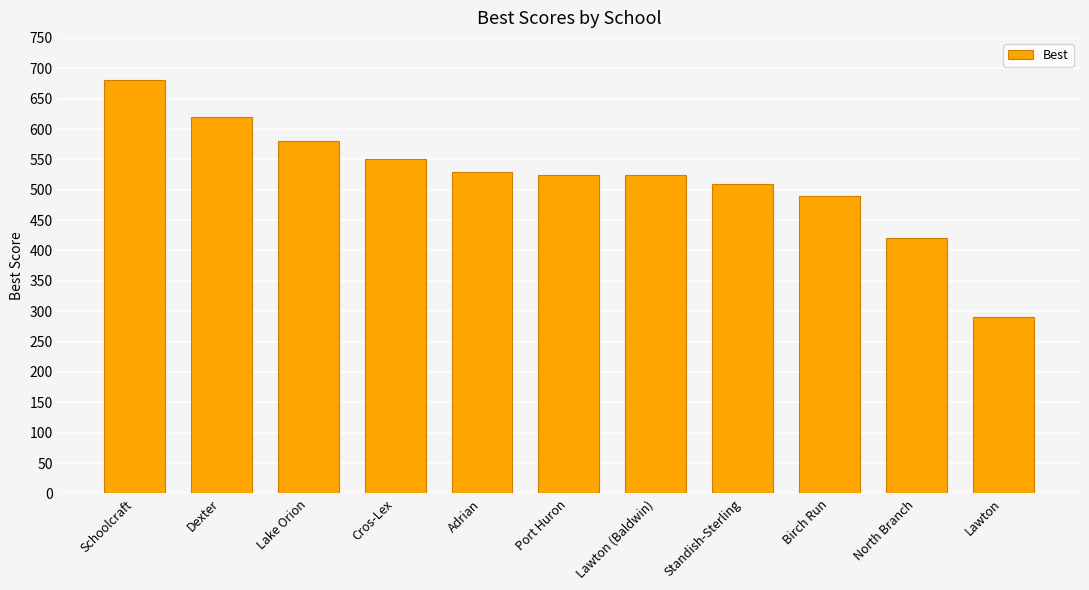

What is the label of the 9th bar from the left?

Birch Run